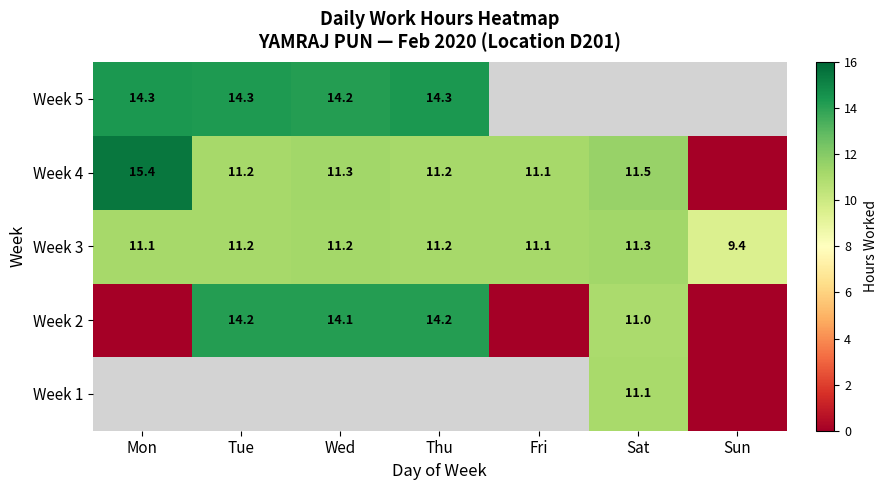

At which label is Week 3 closest to 10?

Sun